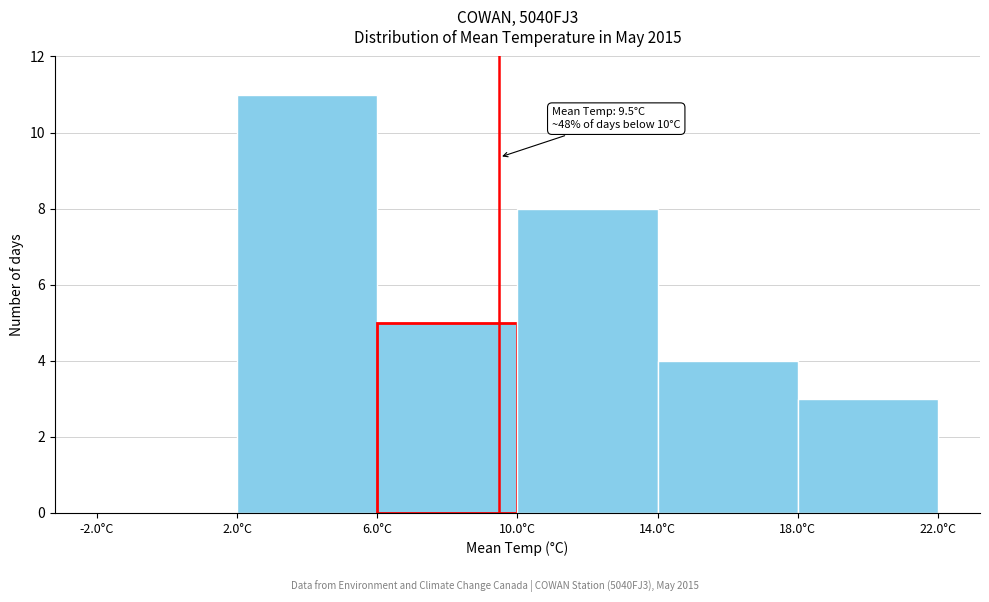

Over which range of the x-axis is the bar tallest?

2 to 6